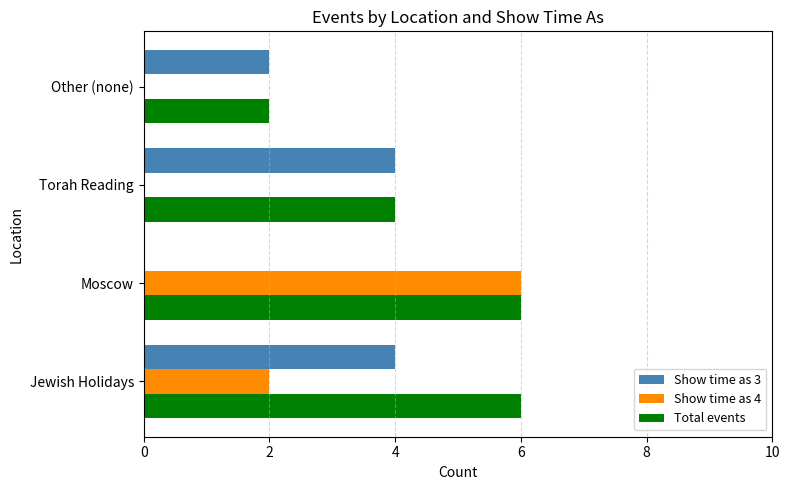

Between Moscow and Torah Reading, which series saw the biggest shift?

Show time as 4